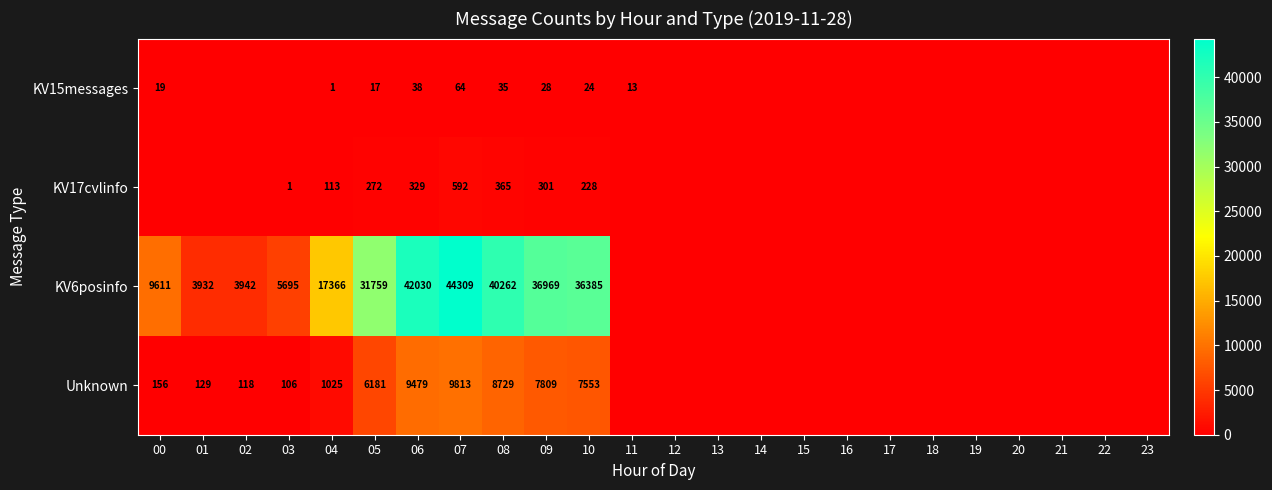

The value of KV6posinfo at 05 is 11359. True or false?

False